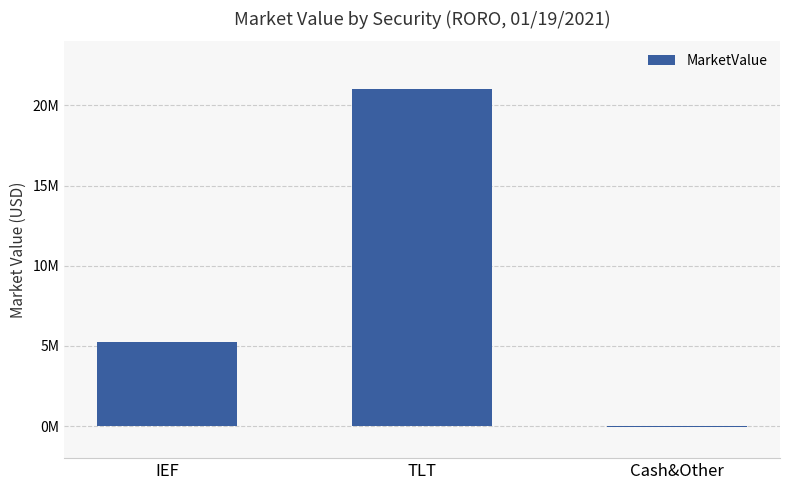

What is the change in value from IEF to TLT?

+15761426.7